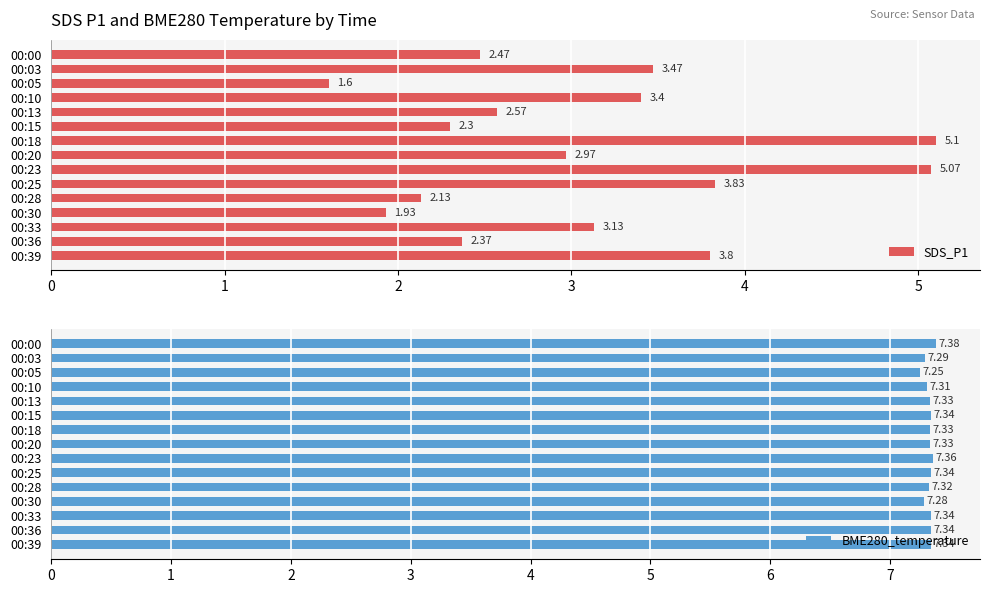

List the series in order of their overall mean, highest first.

BME280_temperature, SDS_P1